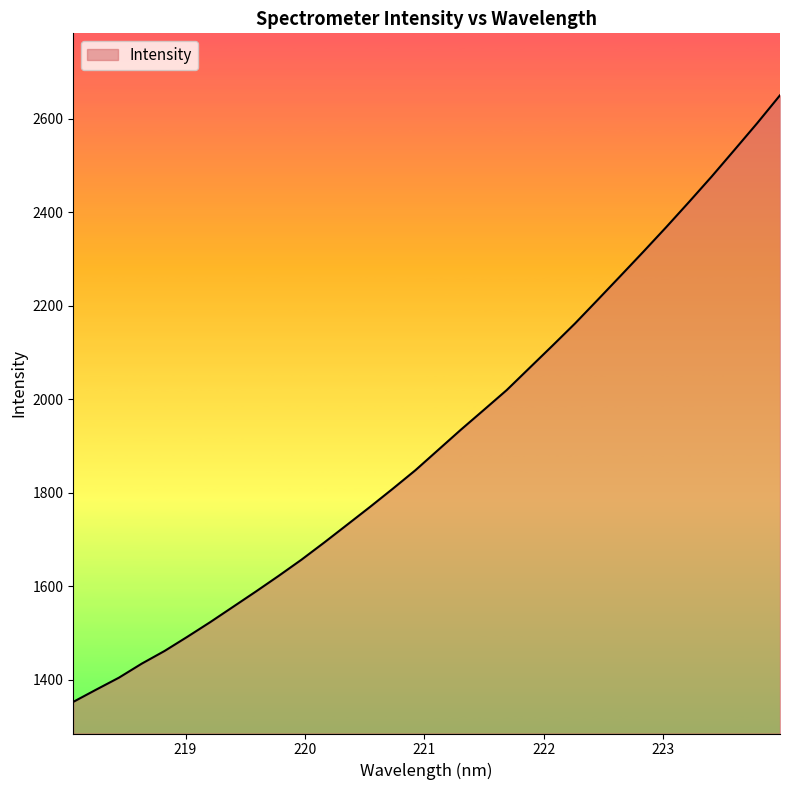

What is the difference between the maximum and second lowest values?

1271.4